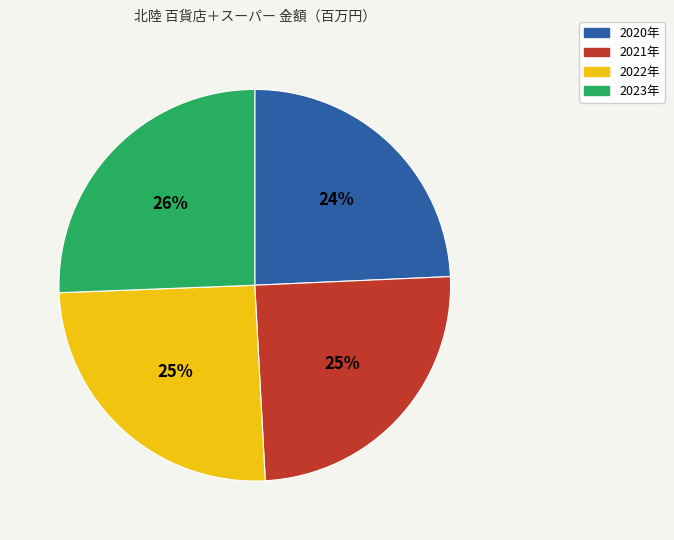

Does 2022年 account for over 50% of the chart?

No